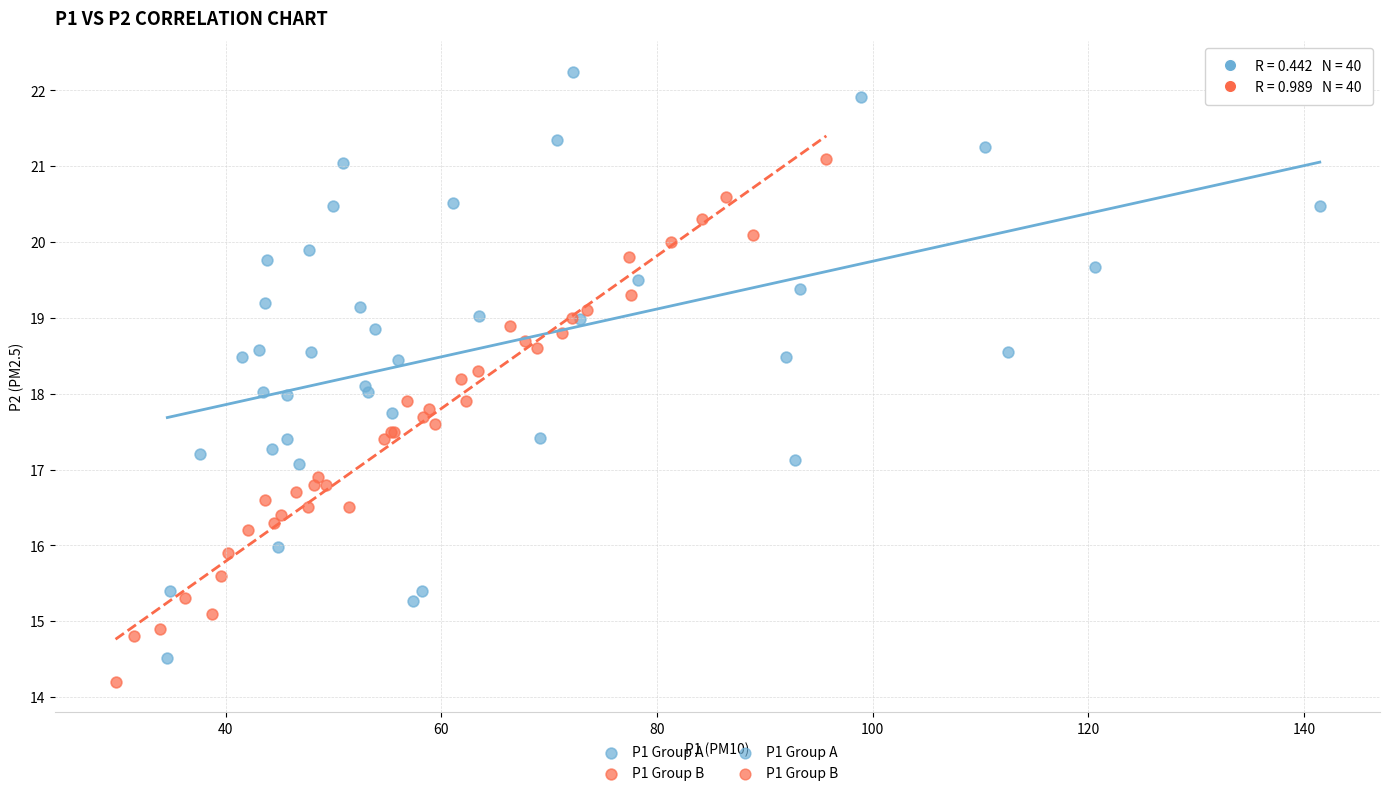

Which series reaches the maximum Y coordinate?

P1 Group A